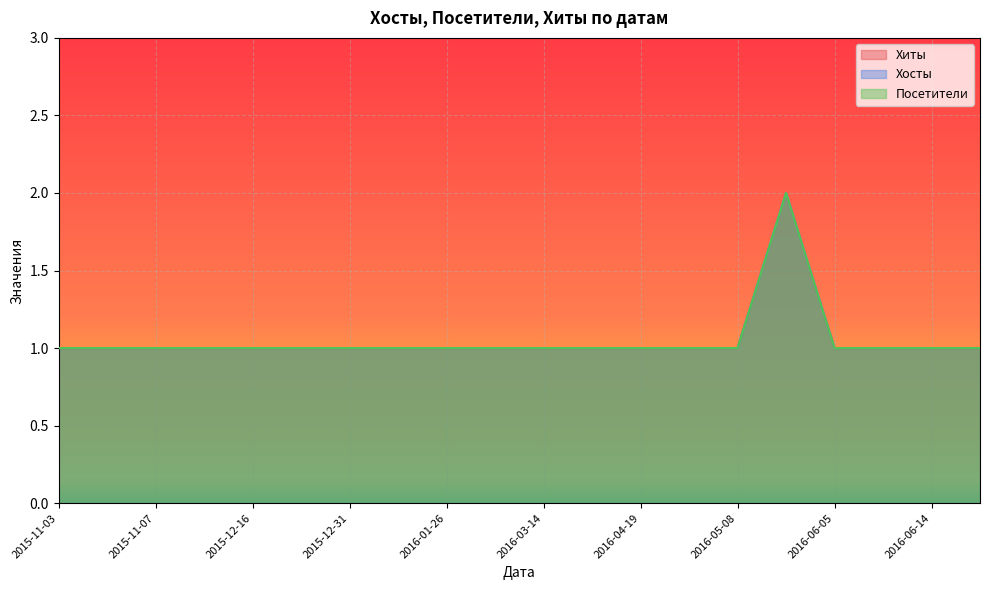

True or false: Посетители has more than 1 interior local peaks.

False